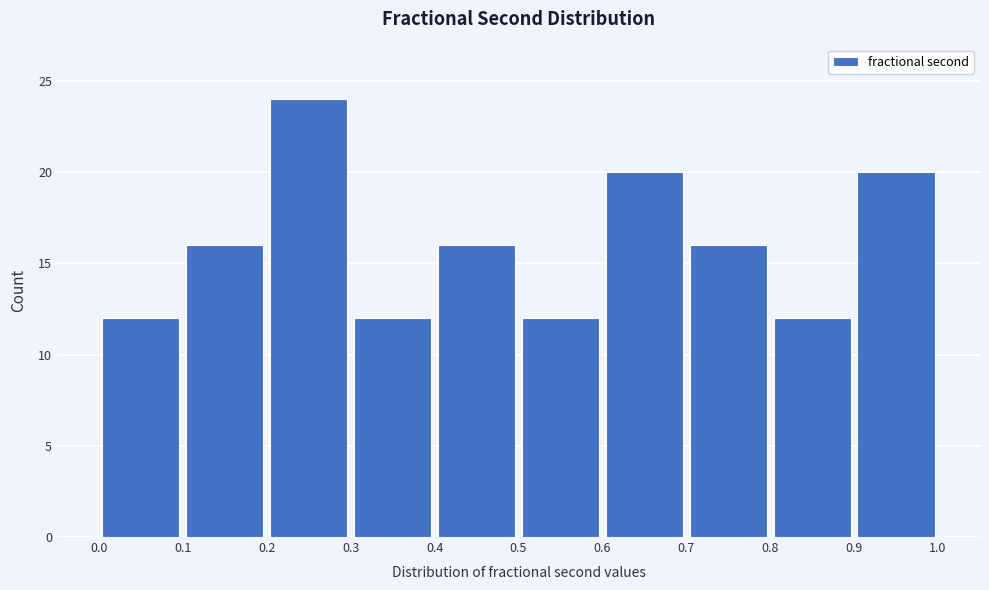

What is the height of the bar covering 0.8 to 0.9 on the x-axis? The values are not printed on the chart, so give them approximately, as read against the axis.

12